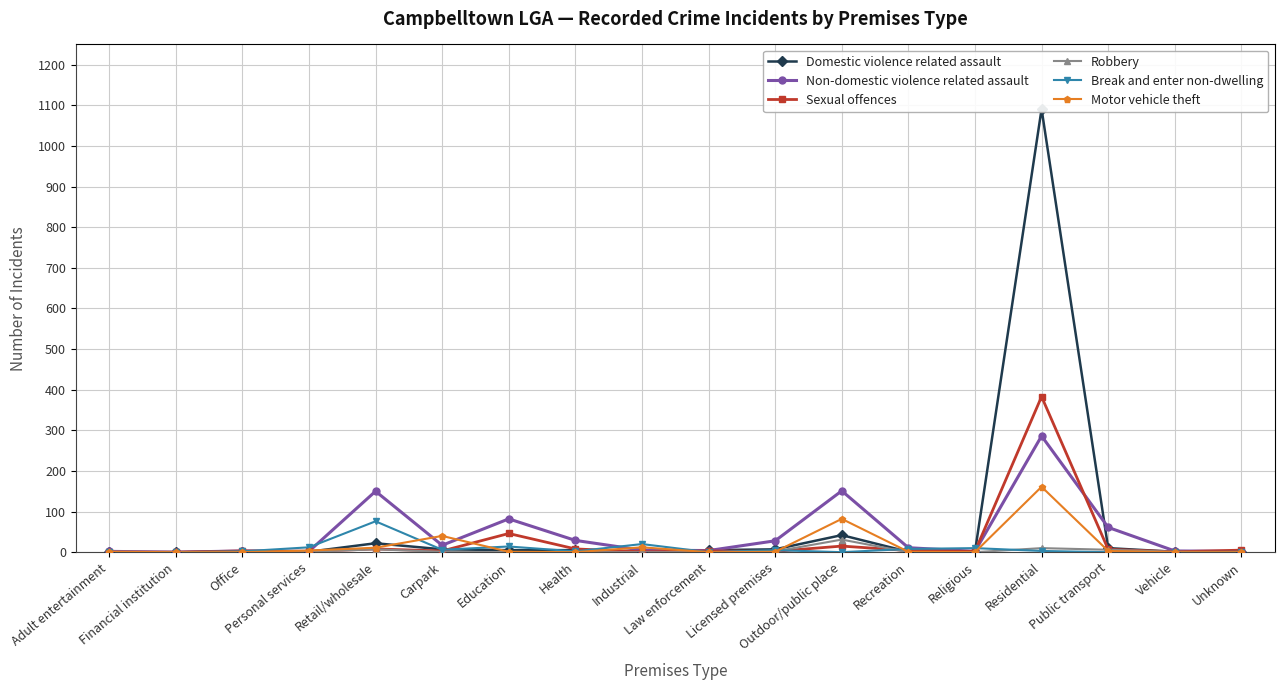

How many values in Sexual offences are above zero?

16